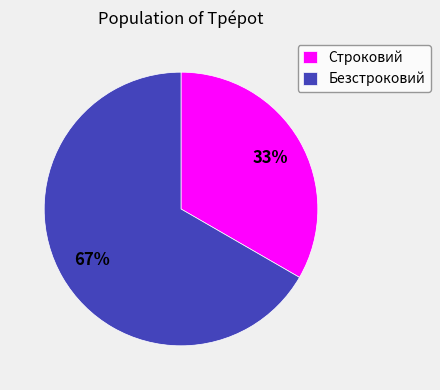

What is the ratio of the value at Безстроковий to the value at Строковий?

2.0